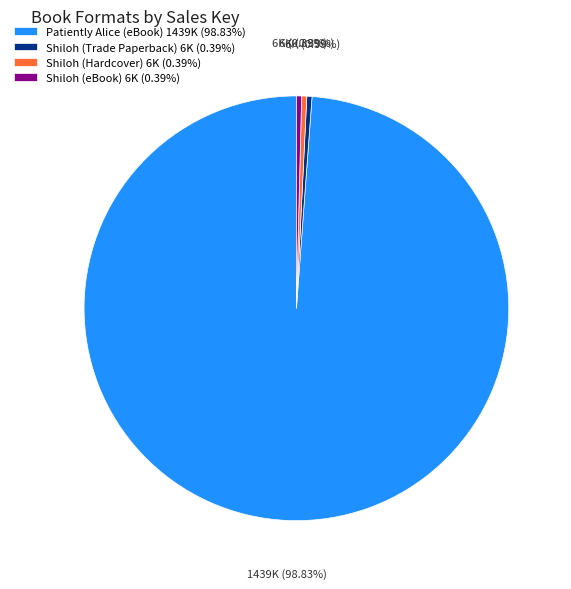

To the nearest percent, what is the average slice percentage?

25%